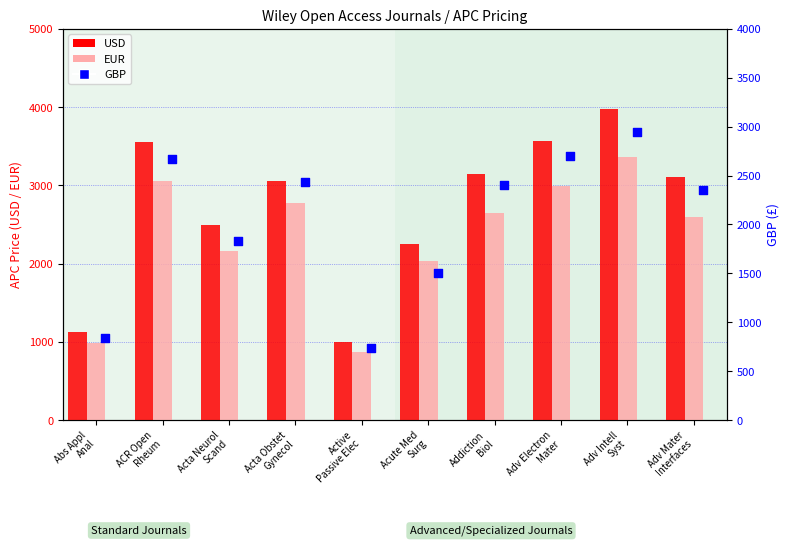

Is the value of GBP at Acta Obstet
Gynecol greater than the value of USD at Acute Med
Surg?

Yes